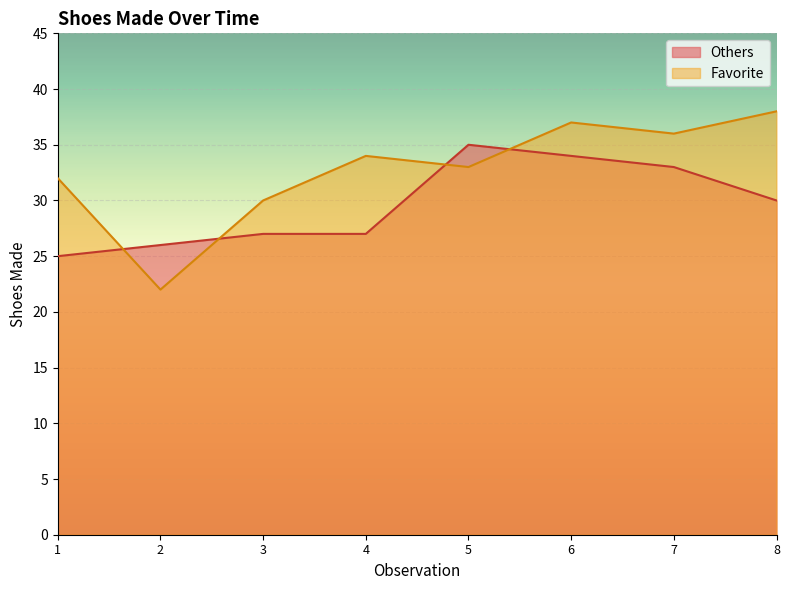

What are all the series names shown in the legend?

Others, Favorite